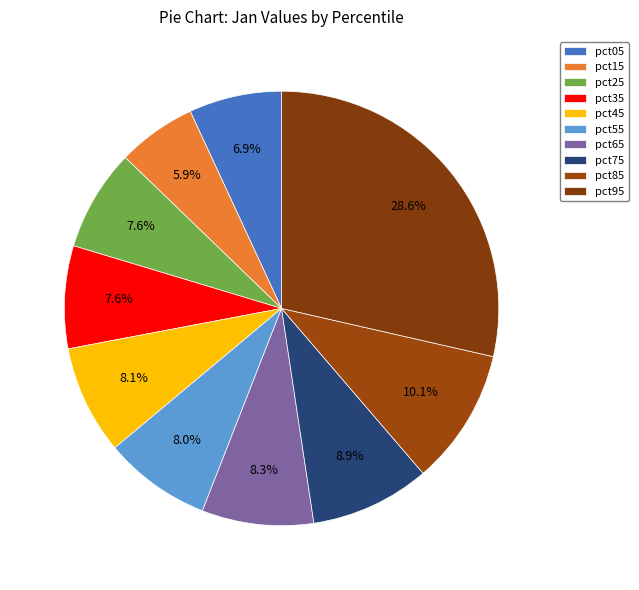

Combined, do pct75 and pct85 account for over 50%?

No